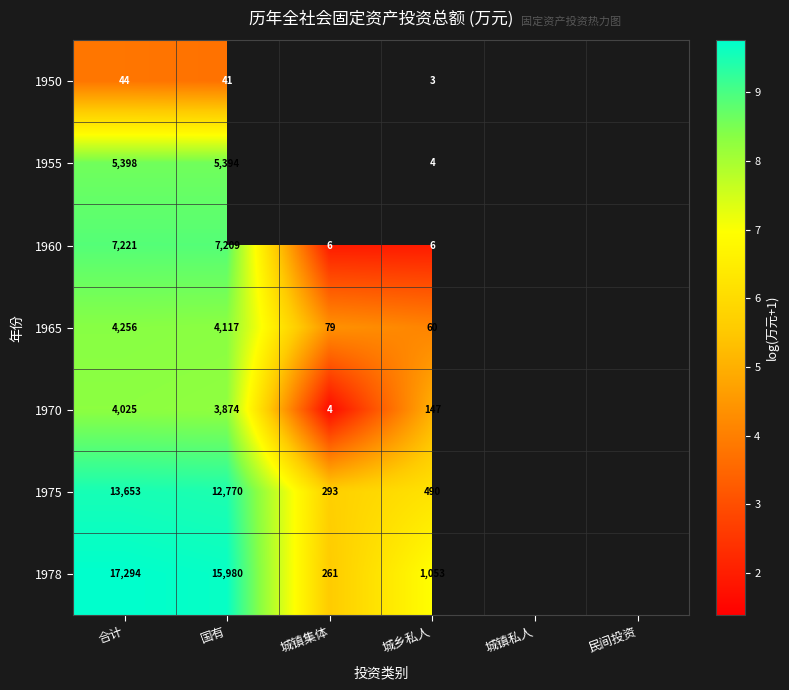

List the series in order of their overall mean, lowest first.

1950, 1955, 1960, 1965, 1970, 1975, 1978